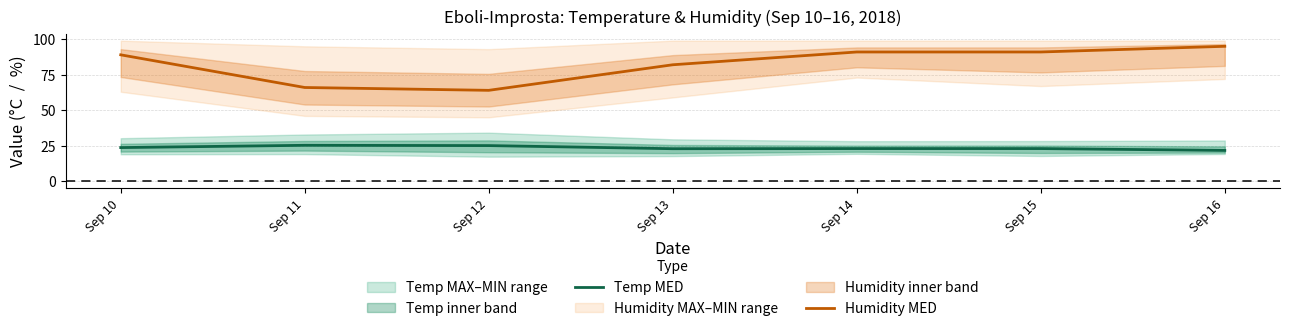

Does the chart have visible grid lines?

Yes